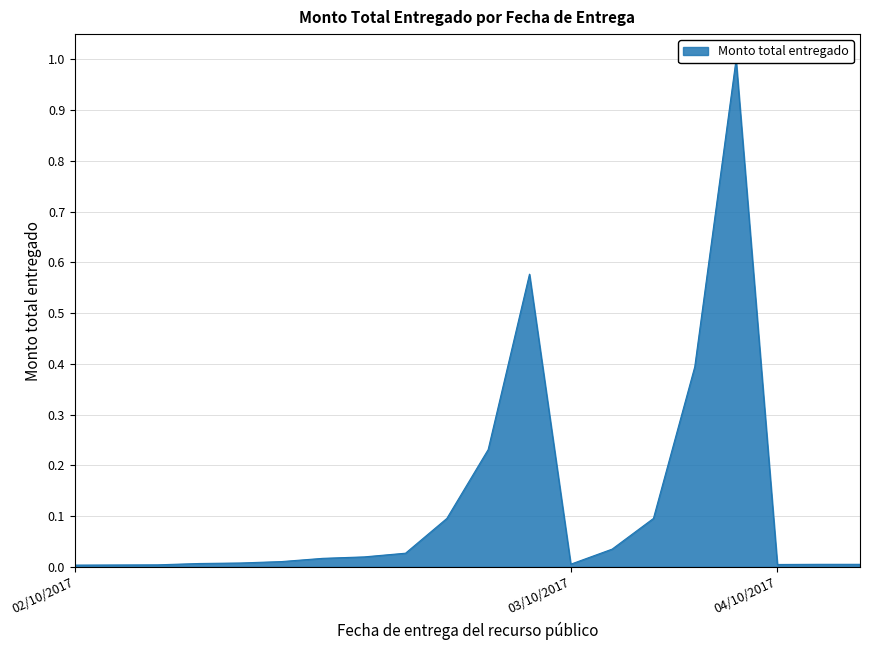

Rank the categories by value from lowest to highest.

02/10/2017, 02/10/2017, 02/10/2017, 04/10/2017, 04/10/2017, 04/10/2017, 03/10/2017, 02/10/2017, 02/10/2017, 02/10/2017, 02/10/2017, 02/10/2017, 02/10/2017, 03/10/2017, 02/10/2017, 03/10/2017, 02/10/2017, 03/10/2017, 02/10/2017, 03/10/2017